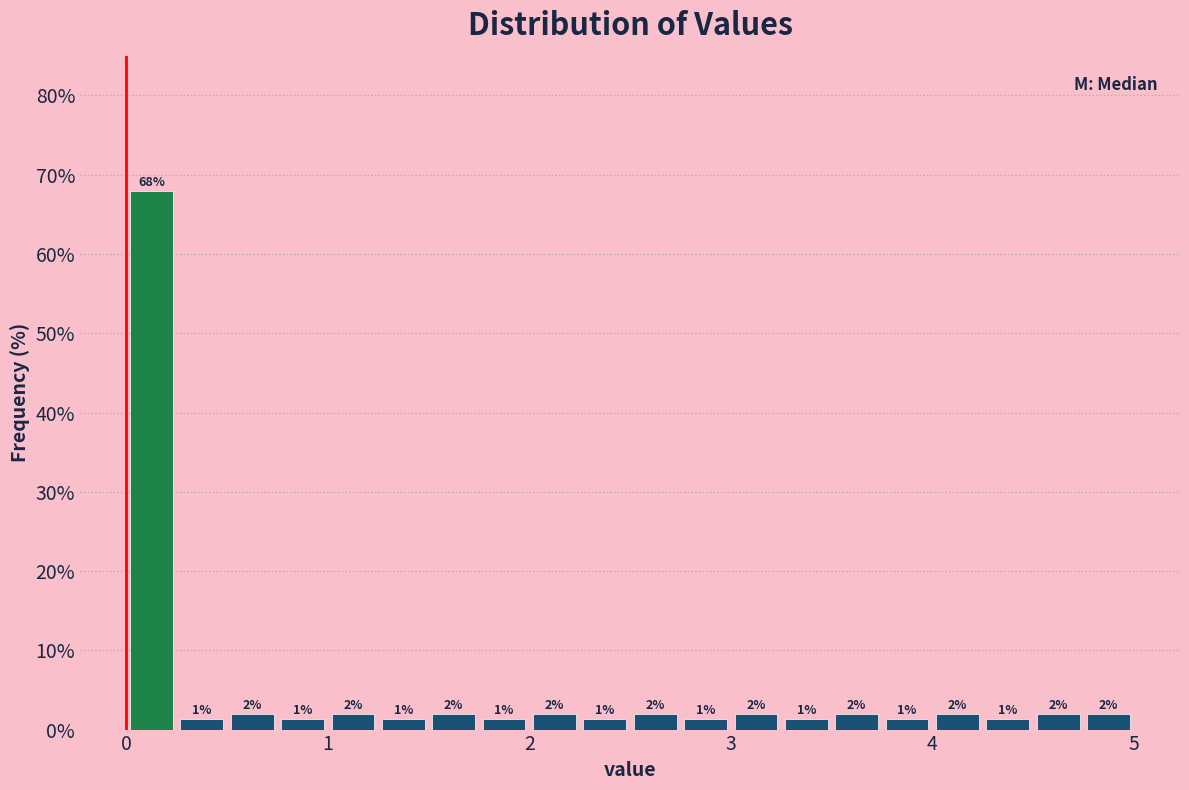

Around what value on the x-axis is the tallest bar? Give the approximate position of its centre, as read against the axis.

0.1